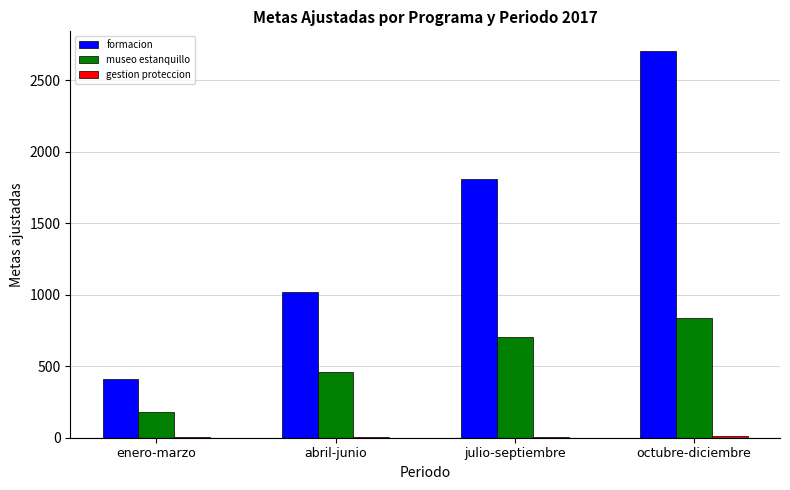

What is the maximum value shown in the chart?

2705